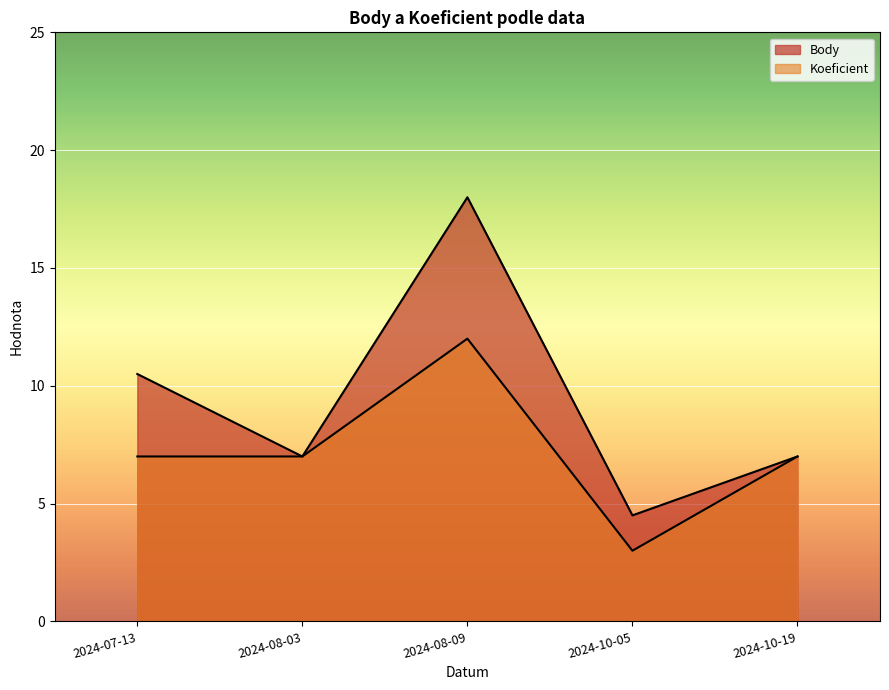

At which label does Body first exceed 7?

2024-07-13